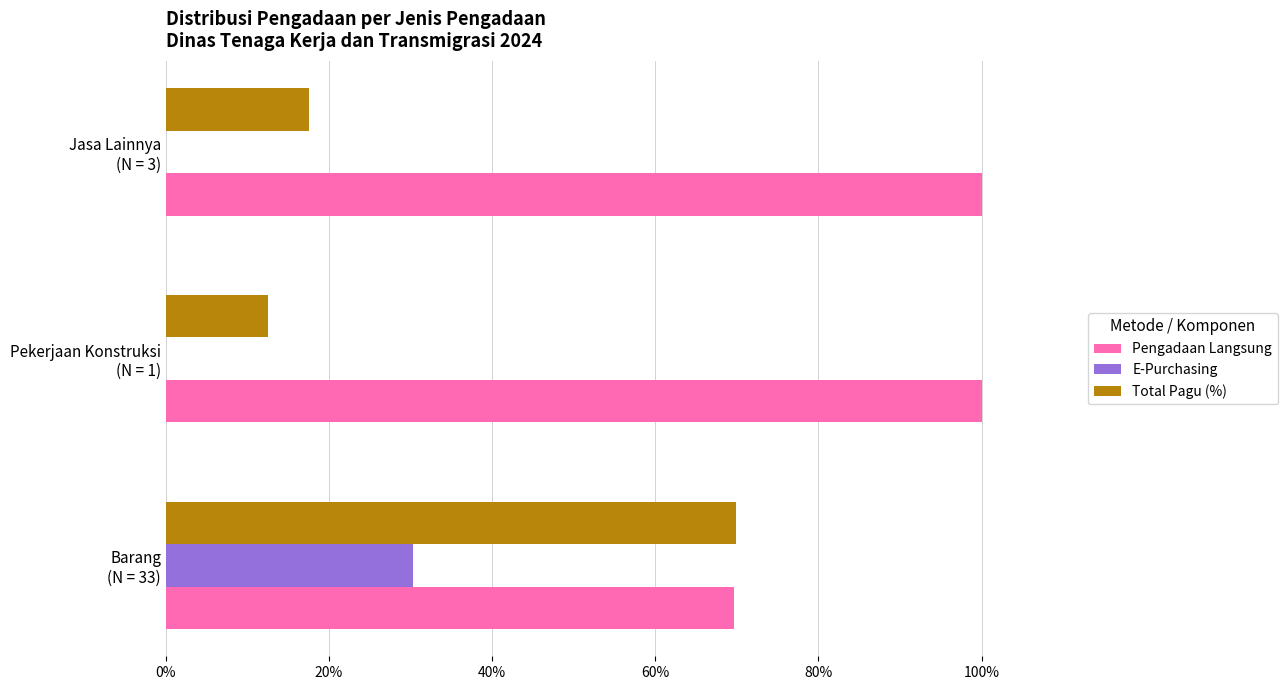

What are all the series names shown in the legend?

Pengadaan Langsung, E-Purchasing, Total Pagu (%)